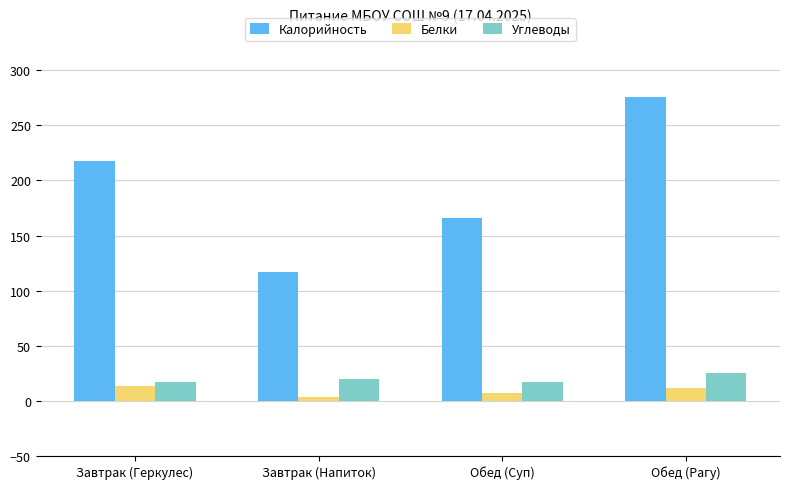

The value of Калорийность at Обед (Рагу) is 100. True or false?

False